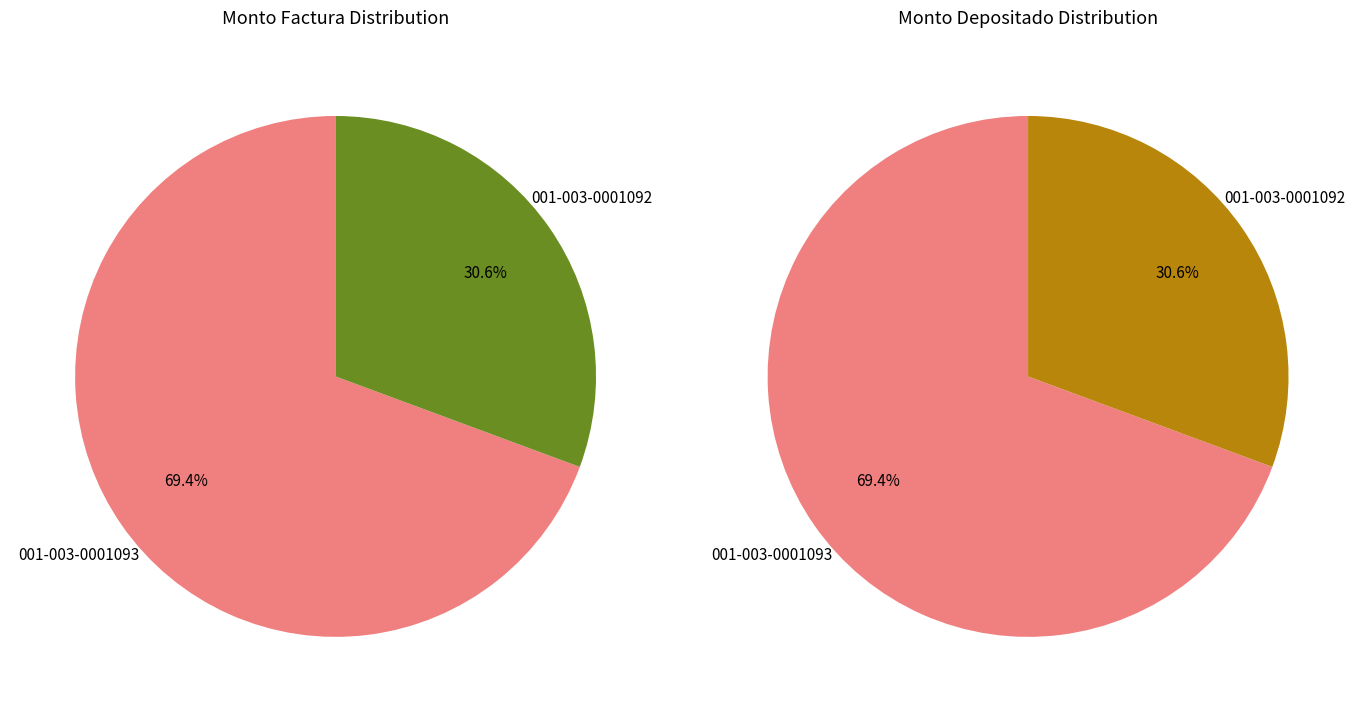

How many segments does this pie chart have?

2